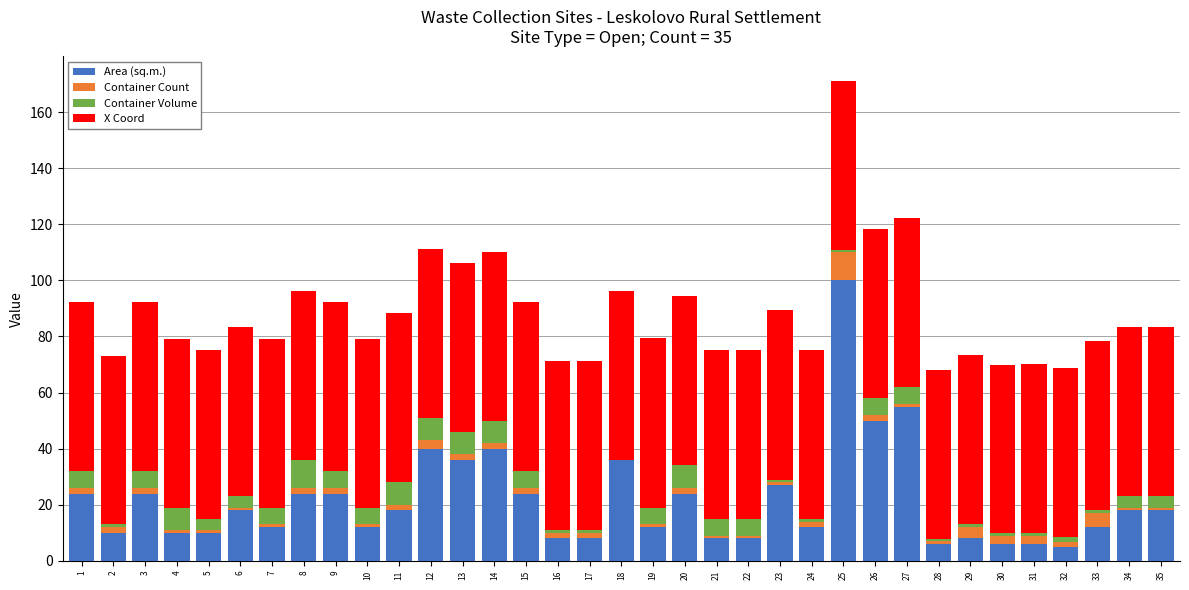

At which category is the sum across all series the highest?

25